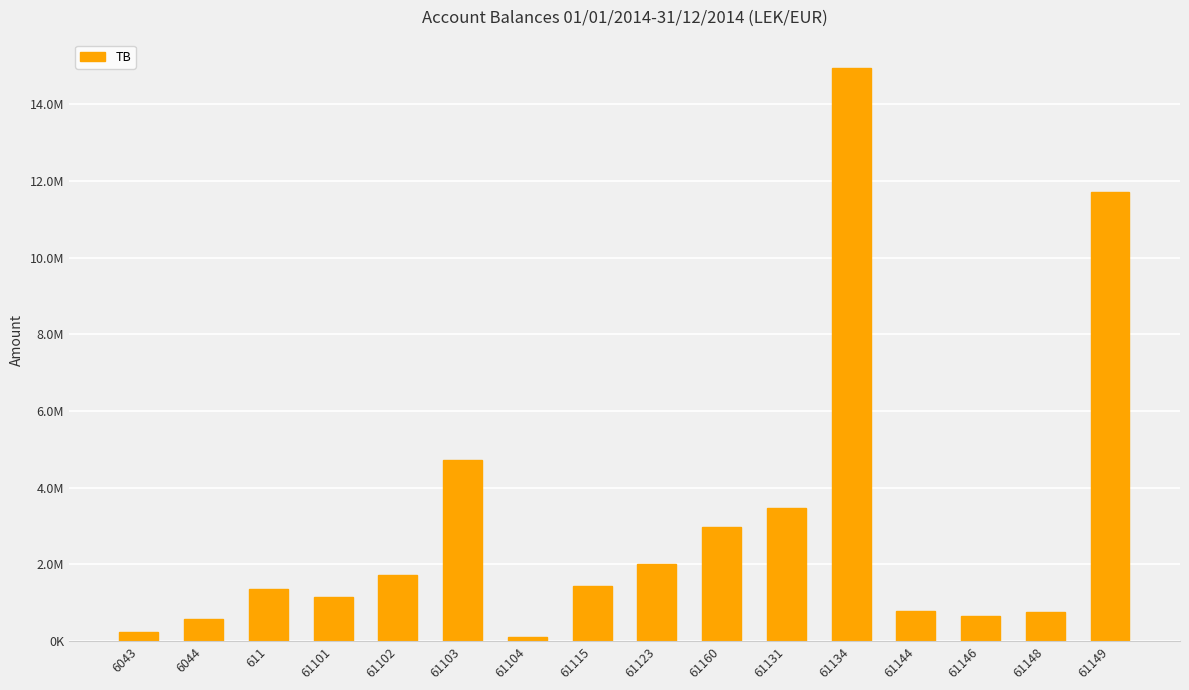

What is the change in value from 61102 to 61146?

-1069066.0